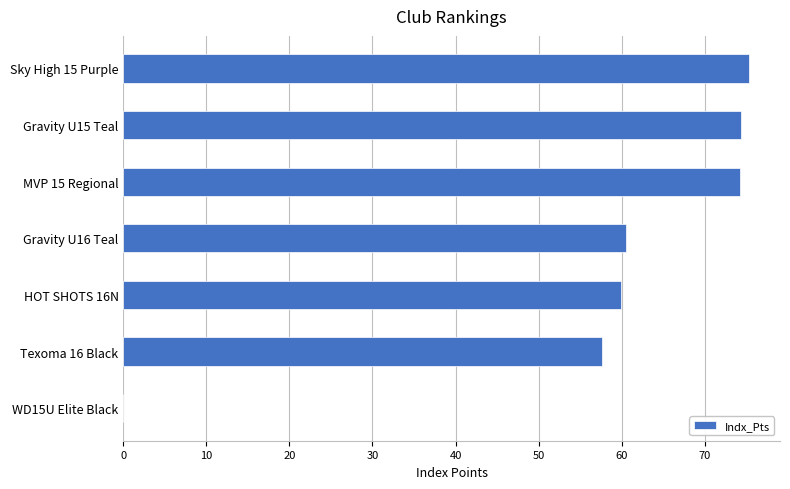

Which has a higher value, Texoma 16 Black or MVP 15 Regional?

MVP 15 Regional